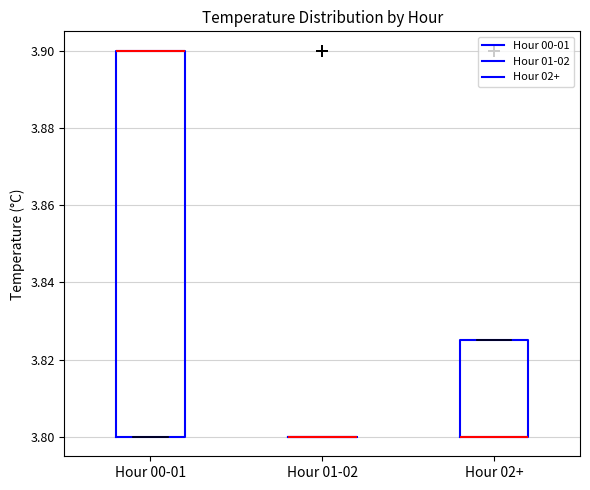

Where is the upper edge of the box for Hour 02+ on the y-axis? The values are not printed on the chart, so give them approximately, as read against the axis.

3.826